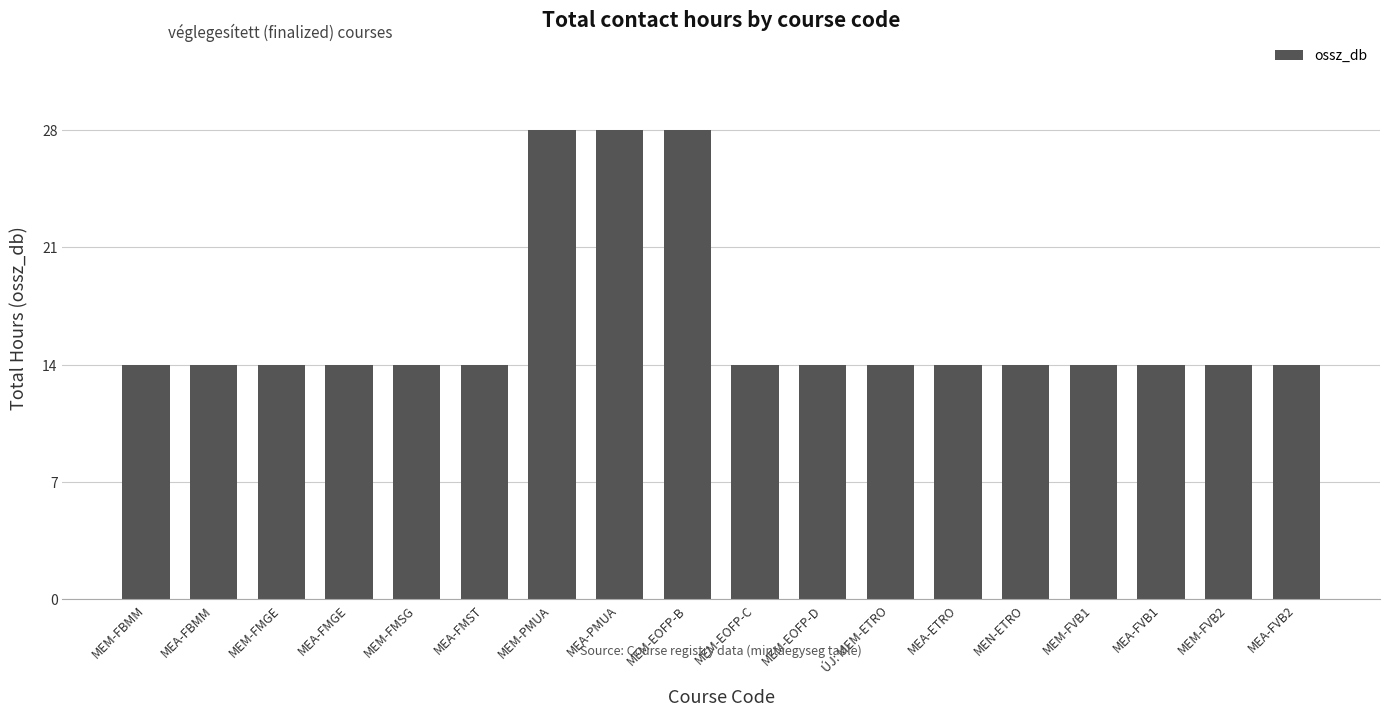

What is the average value?

16